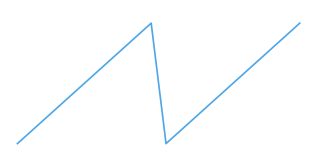

Reading right to left, transcribe all the data shown in this chart.

10	9	8	7	6	5	4	3	2	1	10	9	8	7	6	5	4	3	2	1